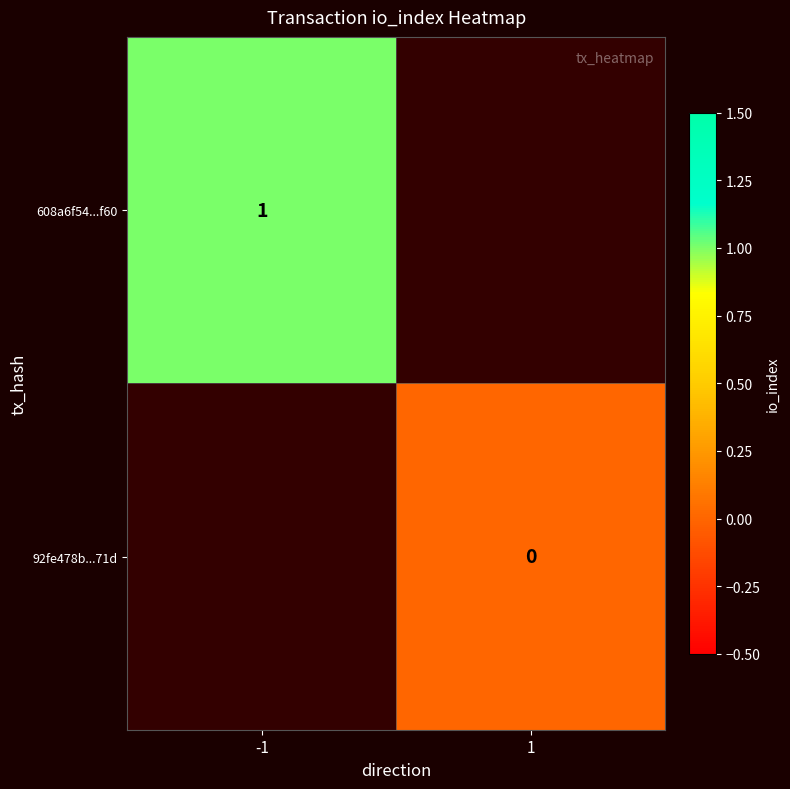

True or false: 608a6f54...f60 has a value of 1 at -1.

True